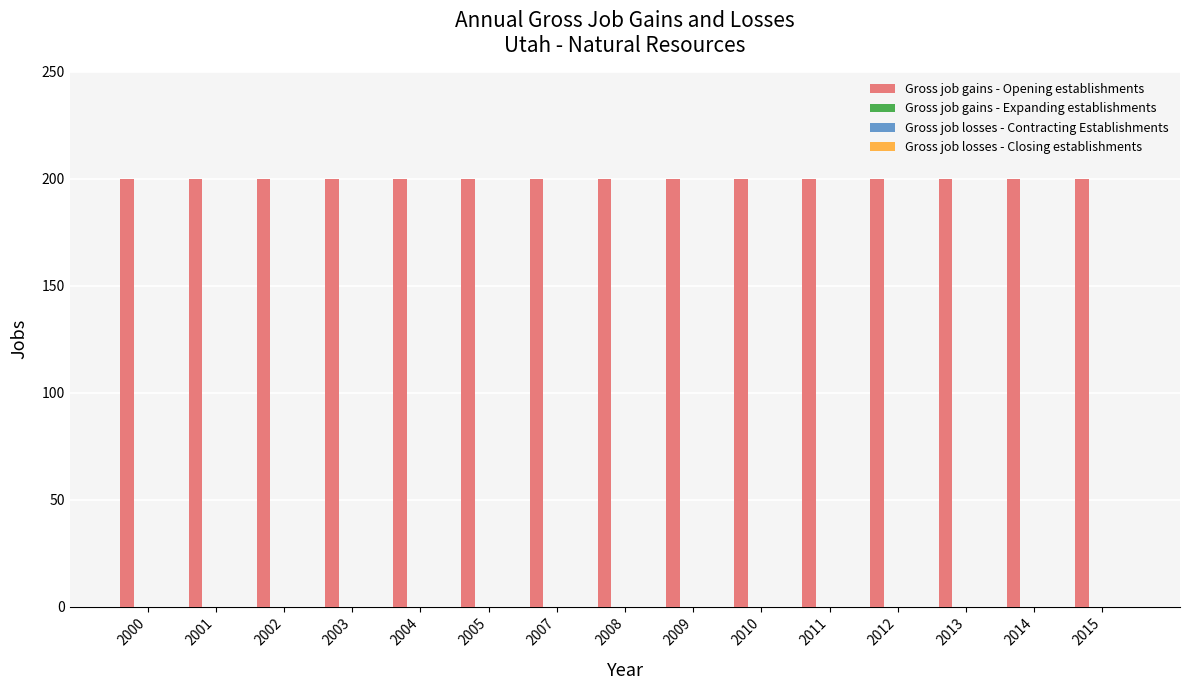

At which category does the chart reach its peak across all series?

2000